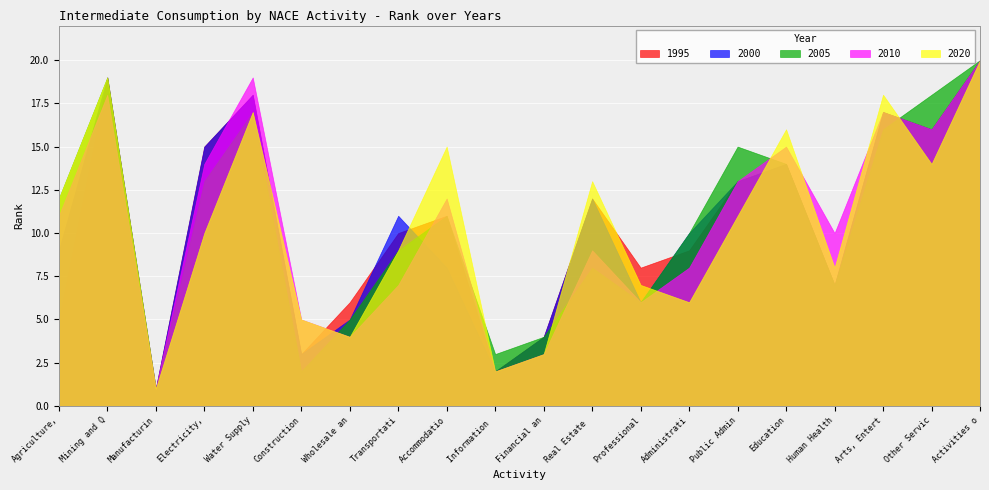

How many categories are shown in the chart?

20